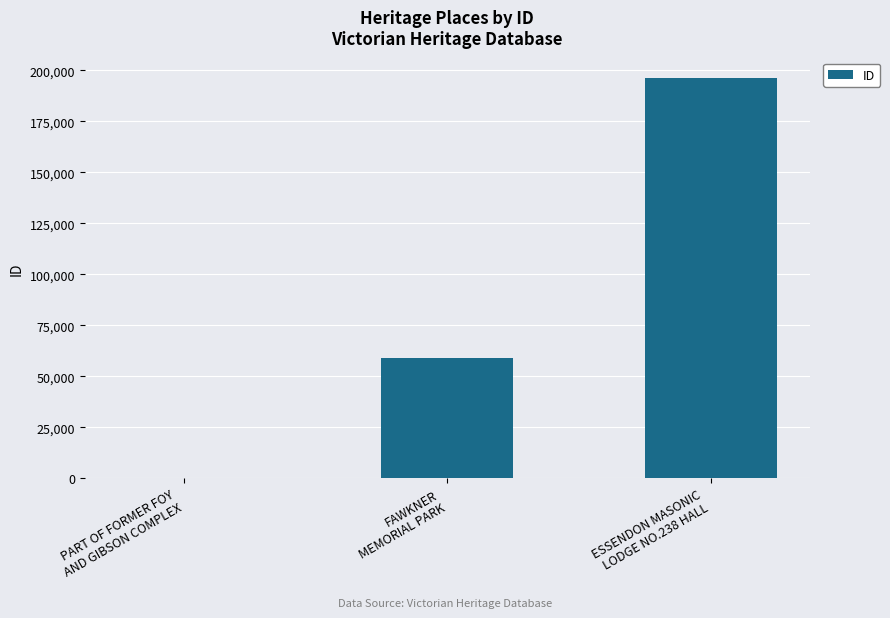

Is it true that the value at FAWKNER
MEMORIAL PARK is 59162?

True